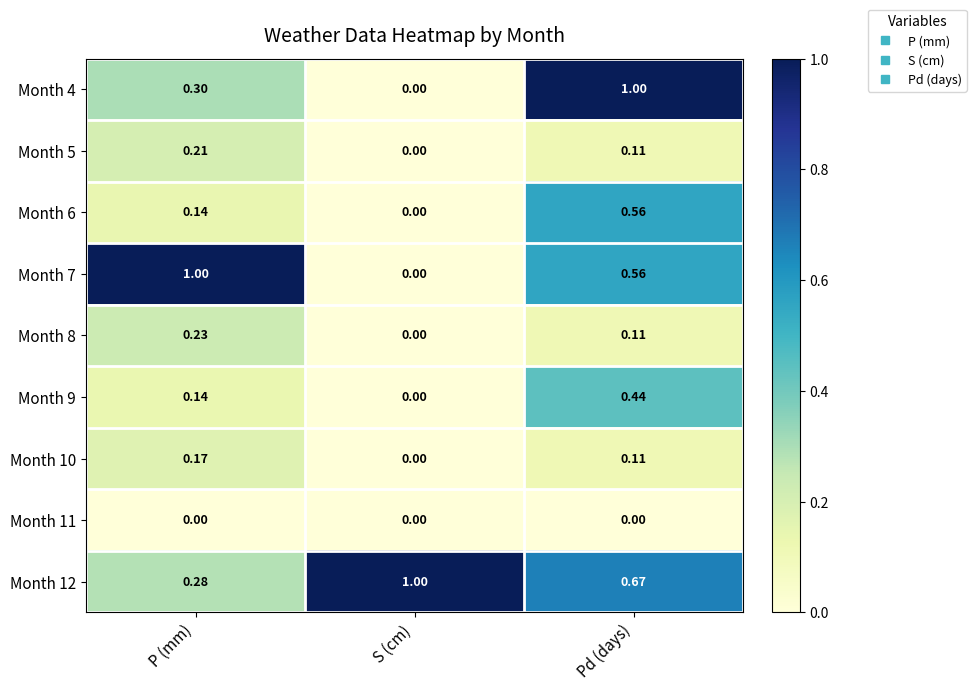

Which category has the lowest value in the Month 8 series?

S (cm)